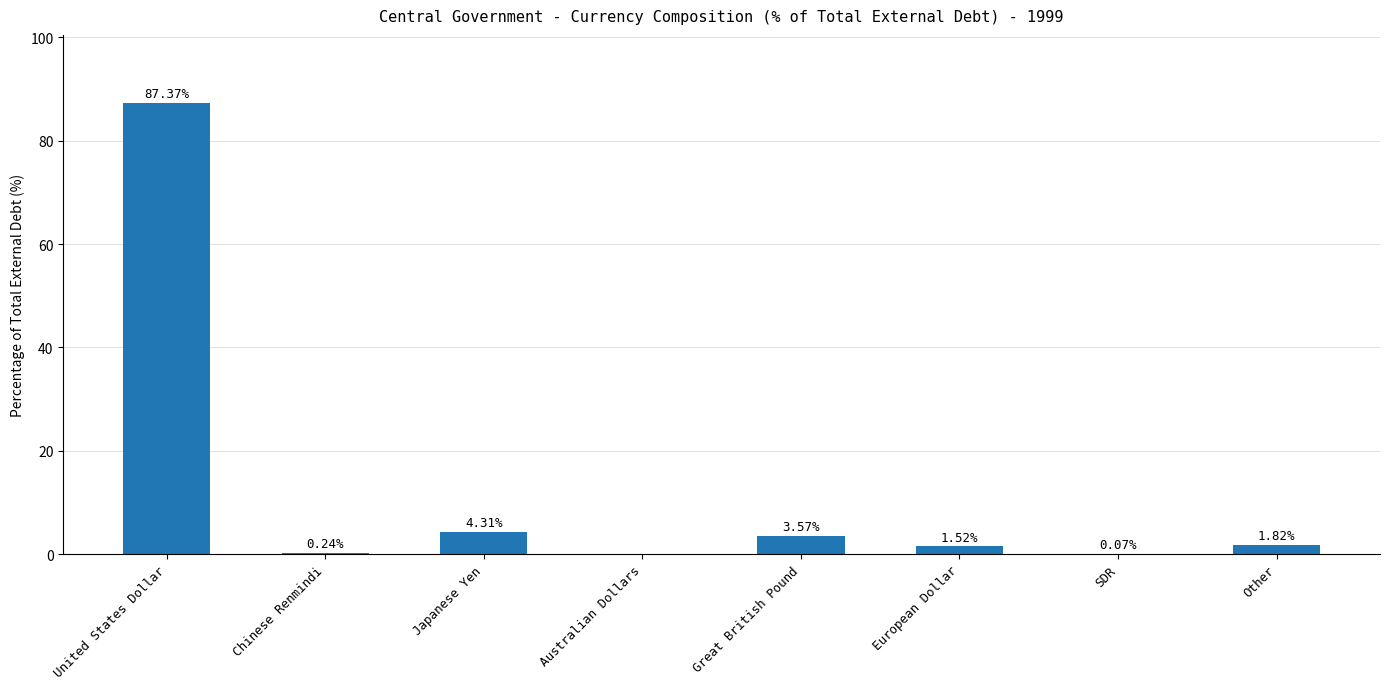

Are the bars horizontal?

No